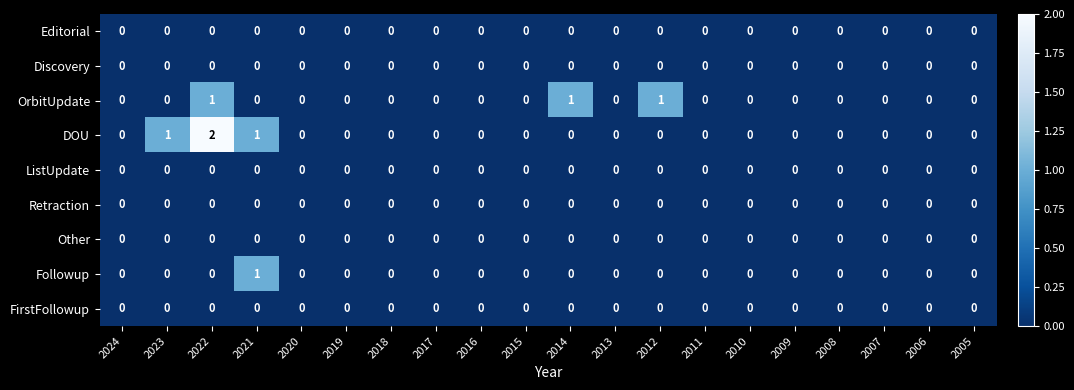

At which category is the sum across all series the highest?

2022